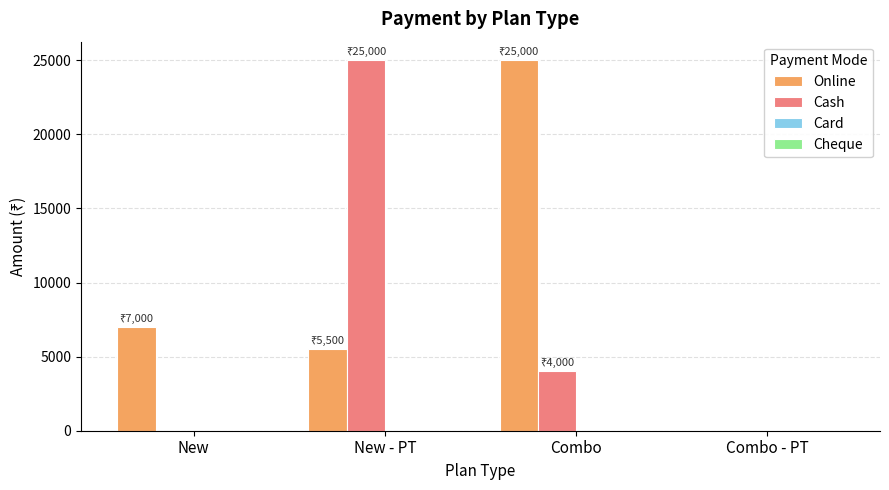

Is it true that Online equals 42141 at Combo?

False